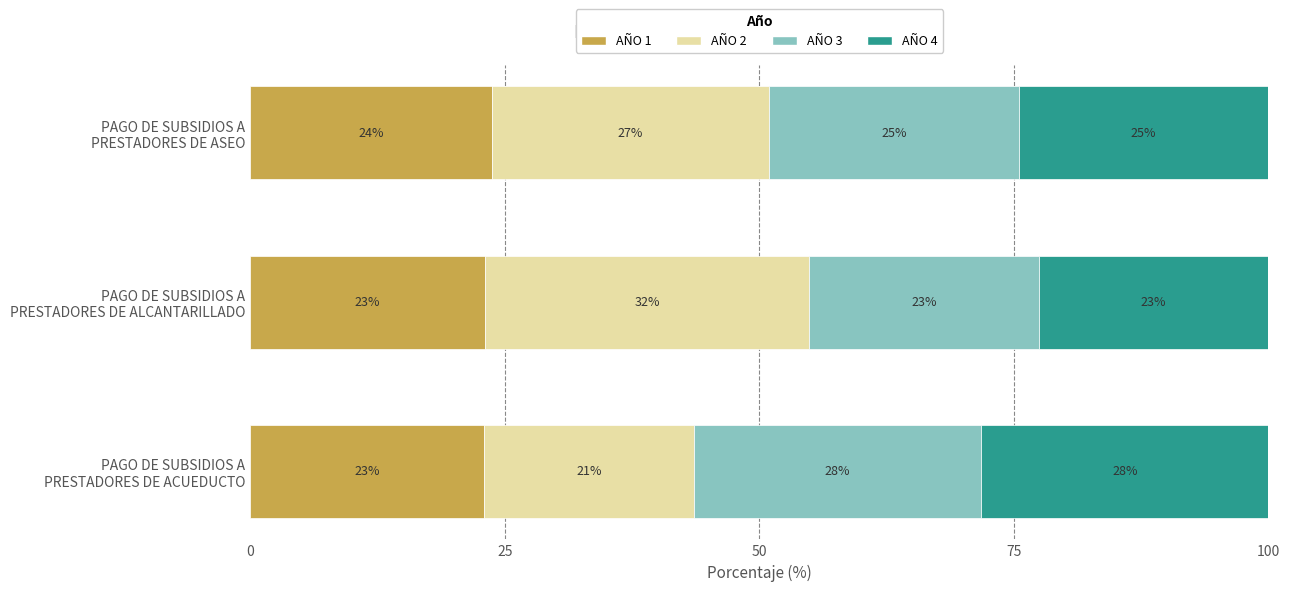

At how many categories does at least one series exceed 31?

1